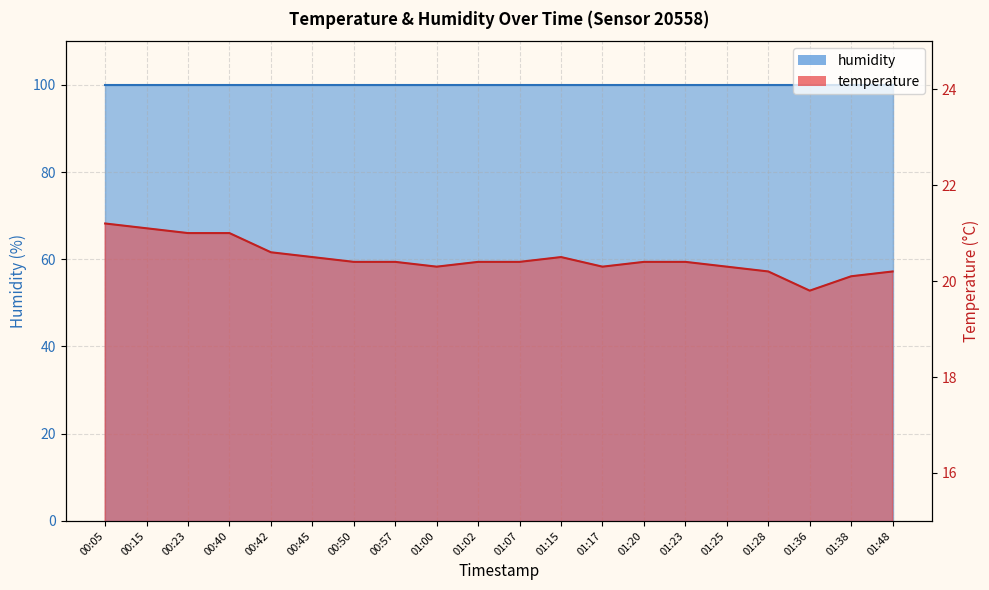

What is the difference between the maximum and second lowest values?

1.1